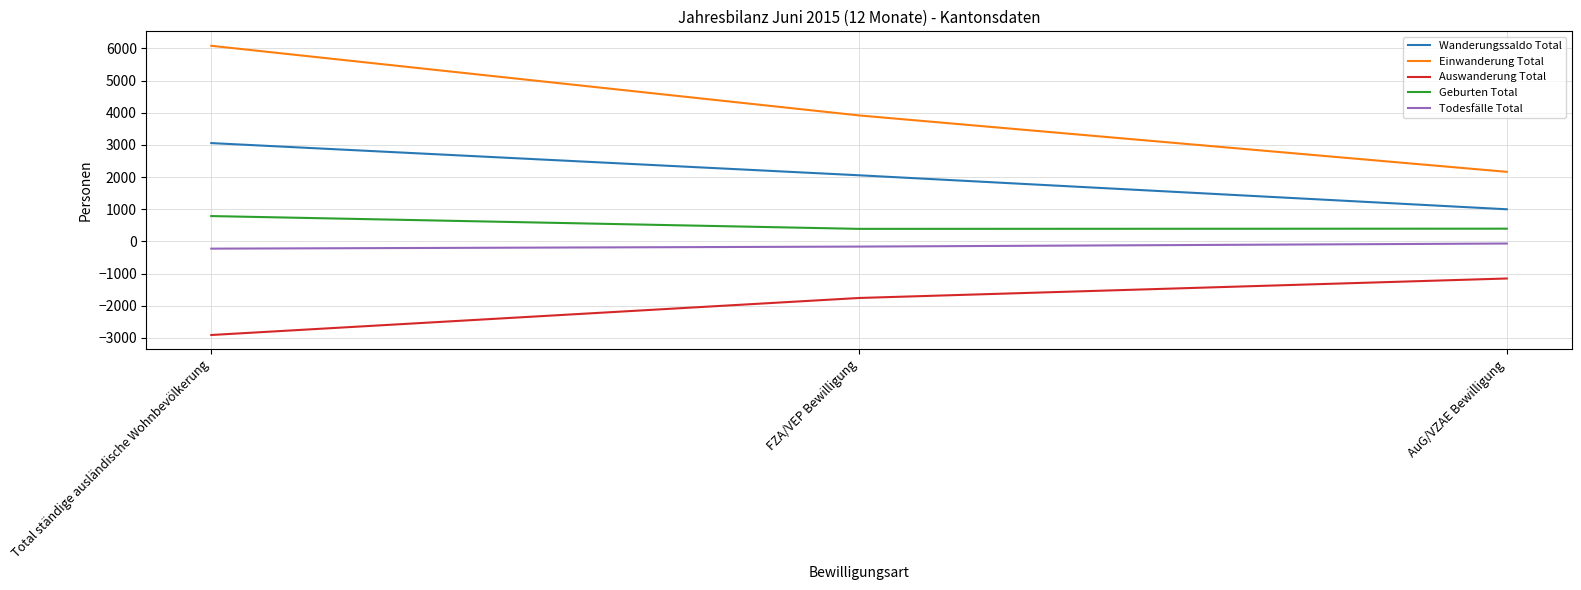

Which series changed the most between Total ständige ausländische Wohnbevölkerung and AuG/VZAE Bewilligung?

Einwanderung Total